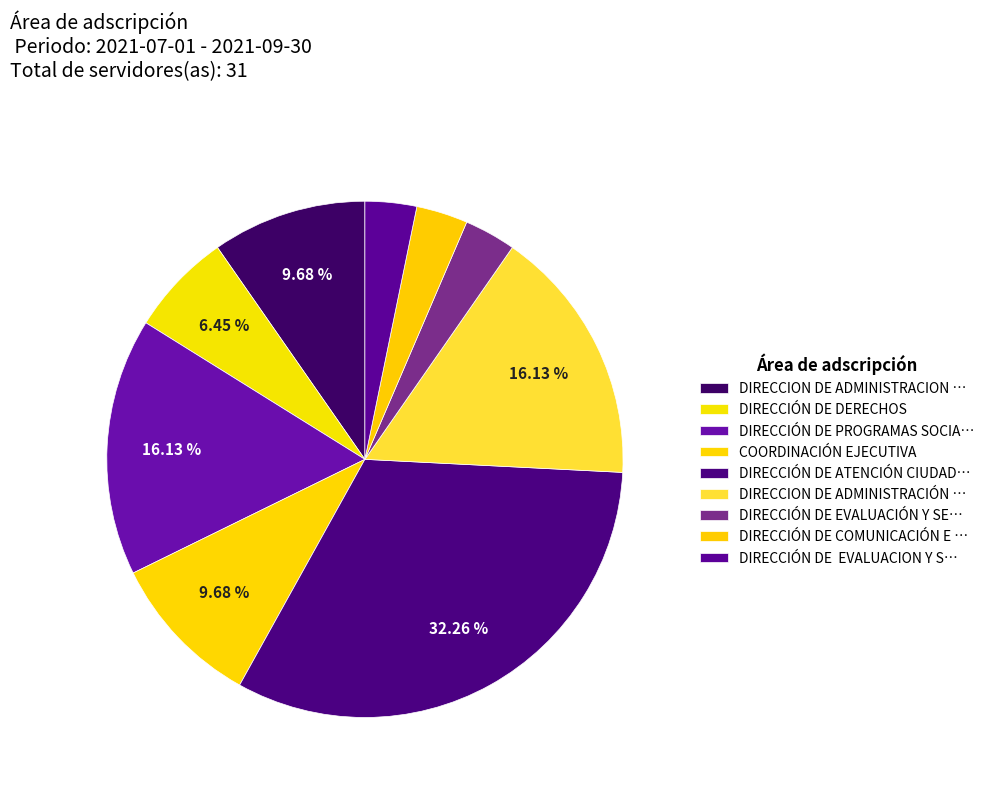

Does any single category account for the majority?

No